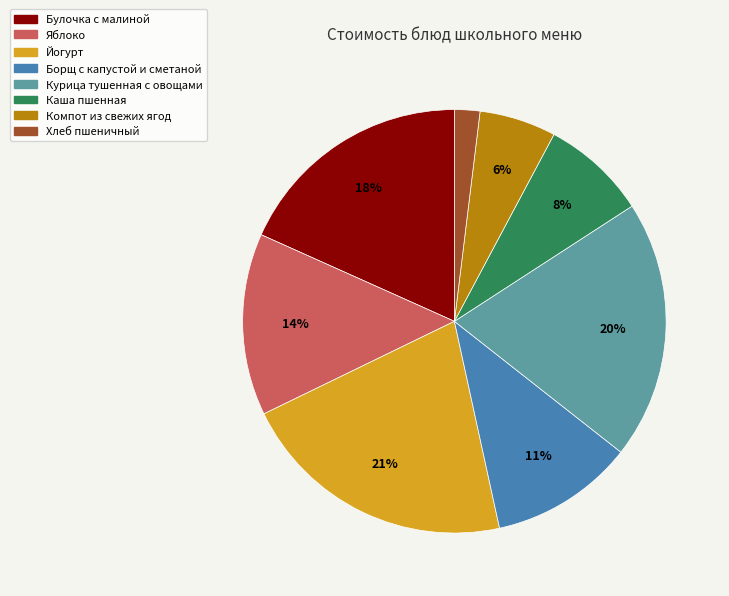

Is it true that Курица тушенная с овощами is 15% of the pie?

False